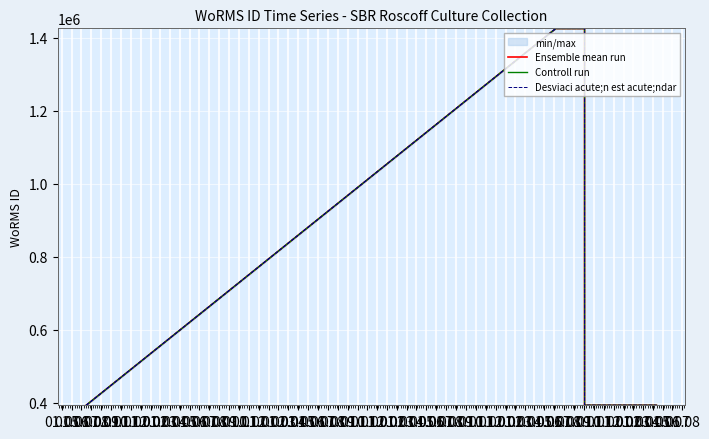

True or false: Ensemble mean run and Controll run cross at least once.

False